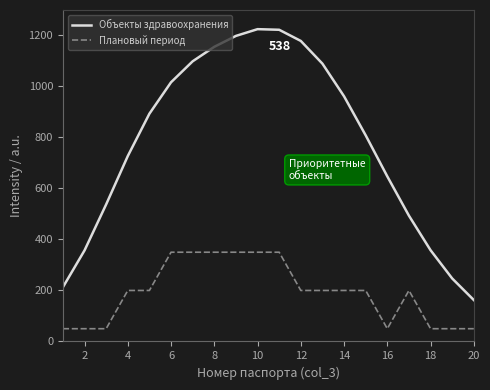

How many values in the Объекты здравоохранения series exceed 893?

10